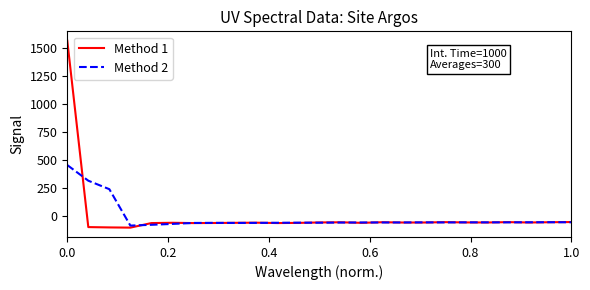

List the series in order of their peak value, highest first.

Method 1, Method 2